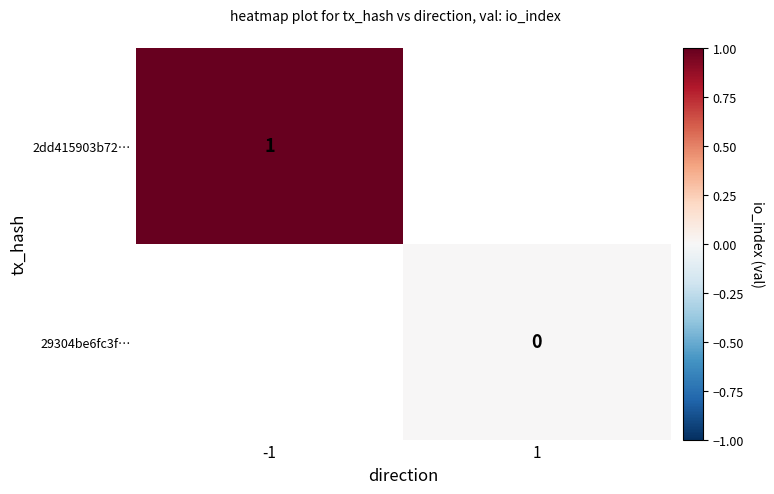

Is it true that 2dd415903b72… equals 0.6 at -1?

False